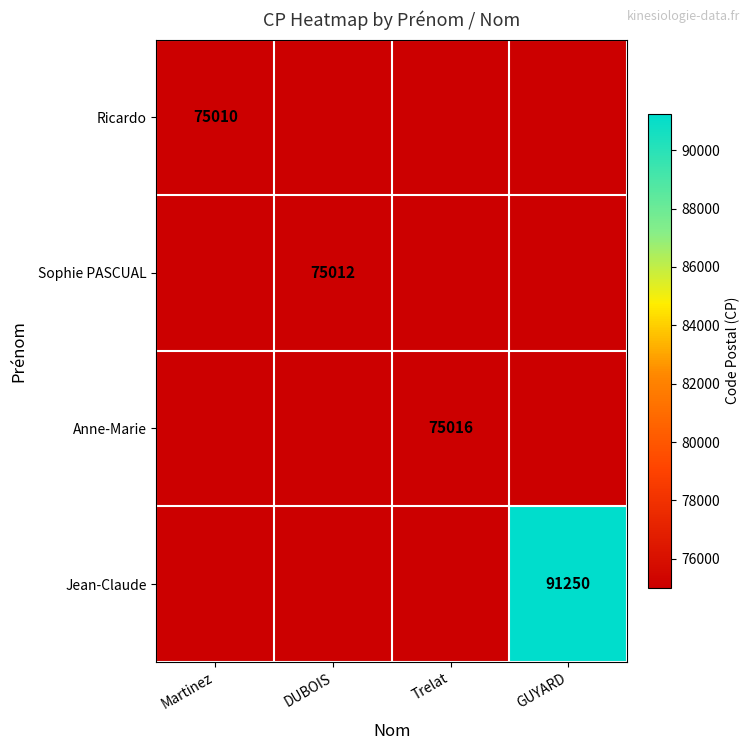

The value of Jean-Claude at GUYARD is 91250. True or false?

True